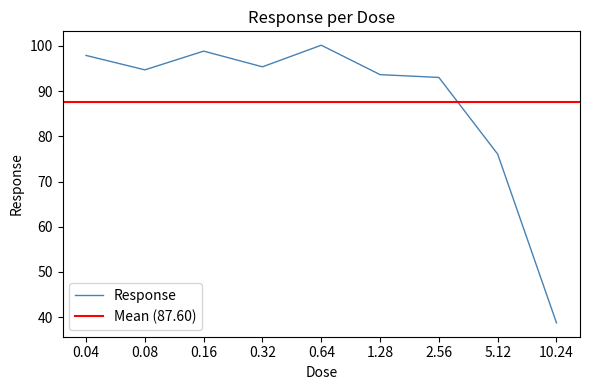

What is the change in value from 1.28 to 5.12?

-17.6